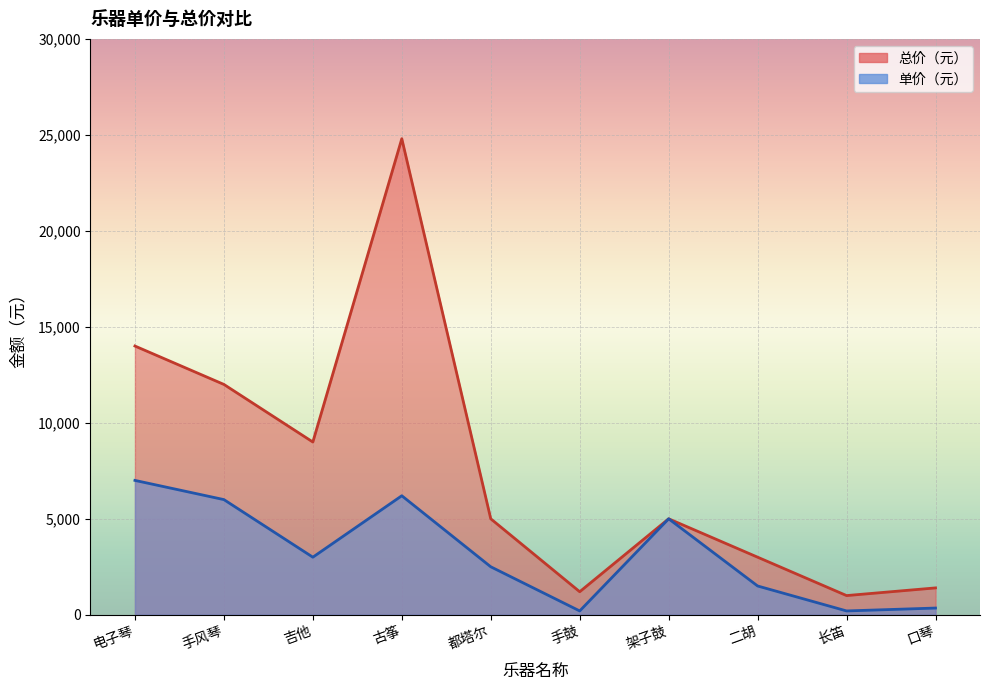

Where is 单价（元） nearest to the value 3600?

吉他